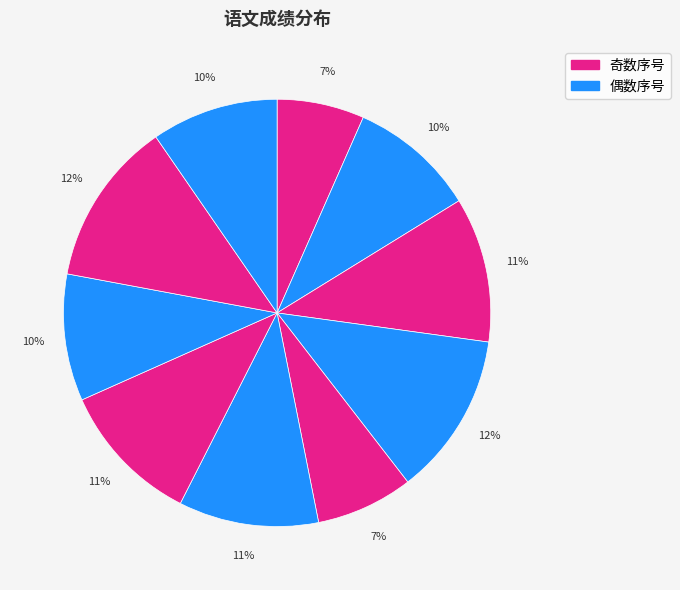

Count the number of slices in the pie.

10